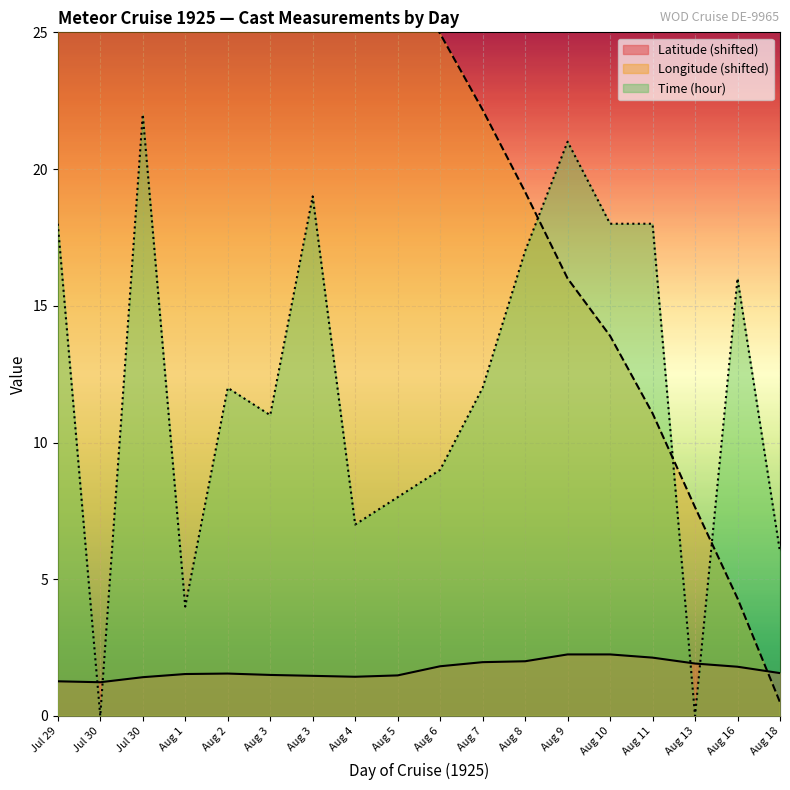

At which category does Latitude reach its first local valley?

Jul 30